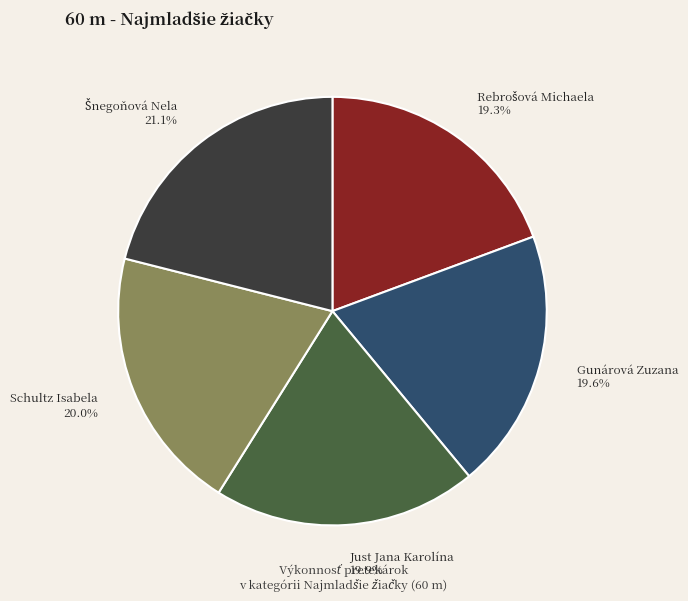

How many segments does this pie chart have?

5